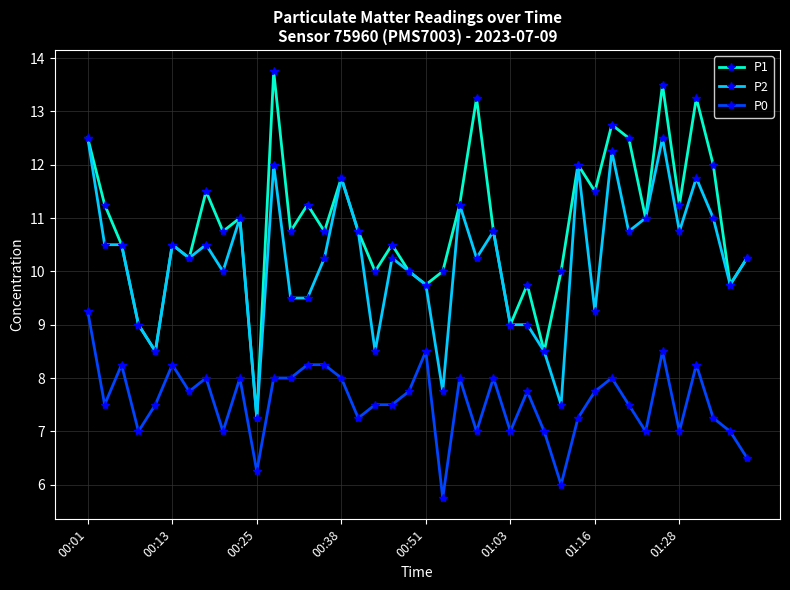

Which series has the largest total across all categories?

P1